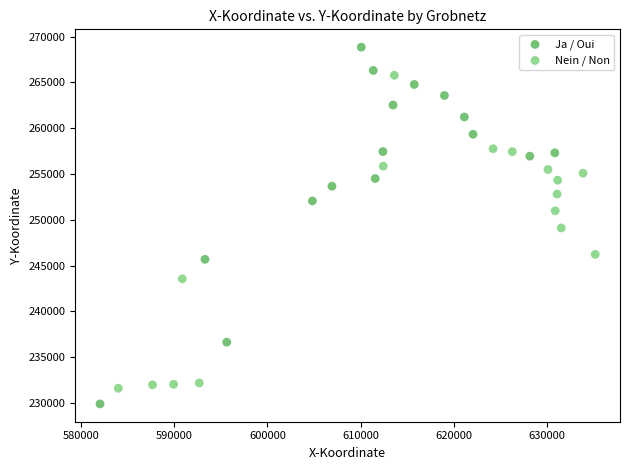

Which series has the widest spread of Y values?

Ja / Oui